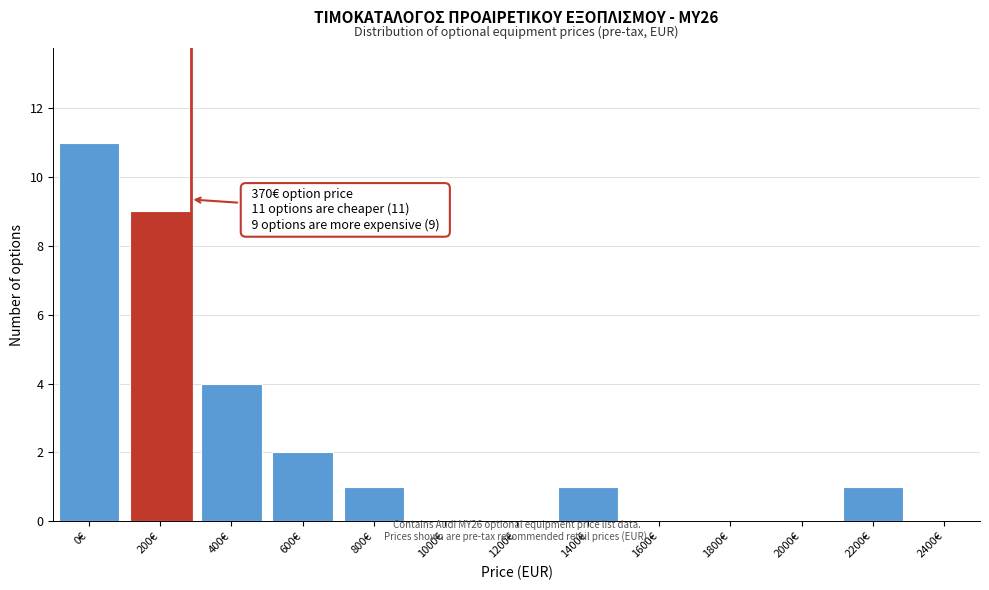

Reading right to left, what are all the values shown in this chart?

2400€=0	2200€=1	2000€=0	1800€=0	1600€=0	1400€=1	1200€=0	1000€=0	800€=1	600€=2	400€=4	200€=9	0€=11